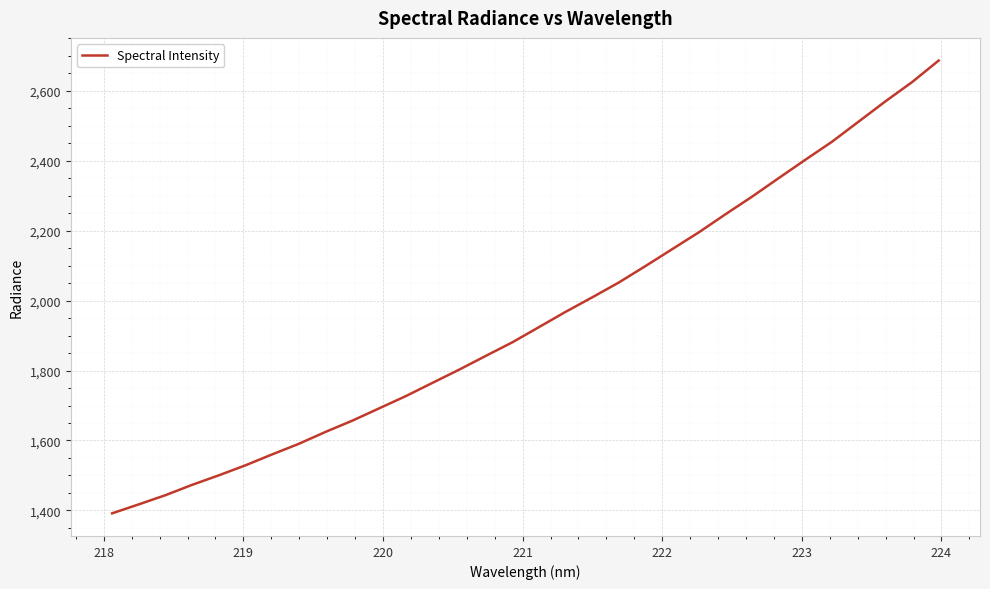

What is the difference between the maximum and minimum values?

1295.0